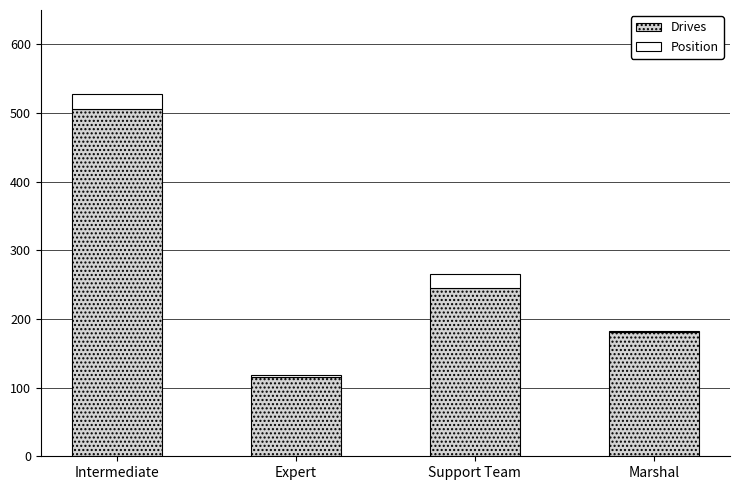

What is the highest value of the Drives series?

506